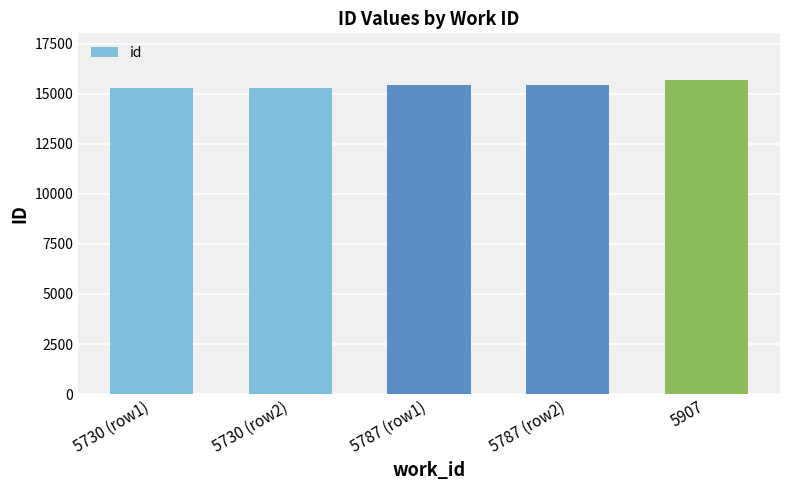

How many categories are shown in the chart?

5